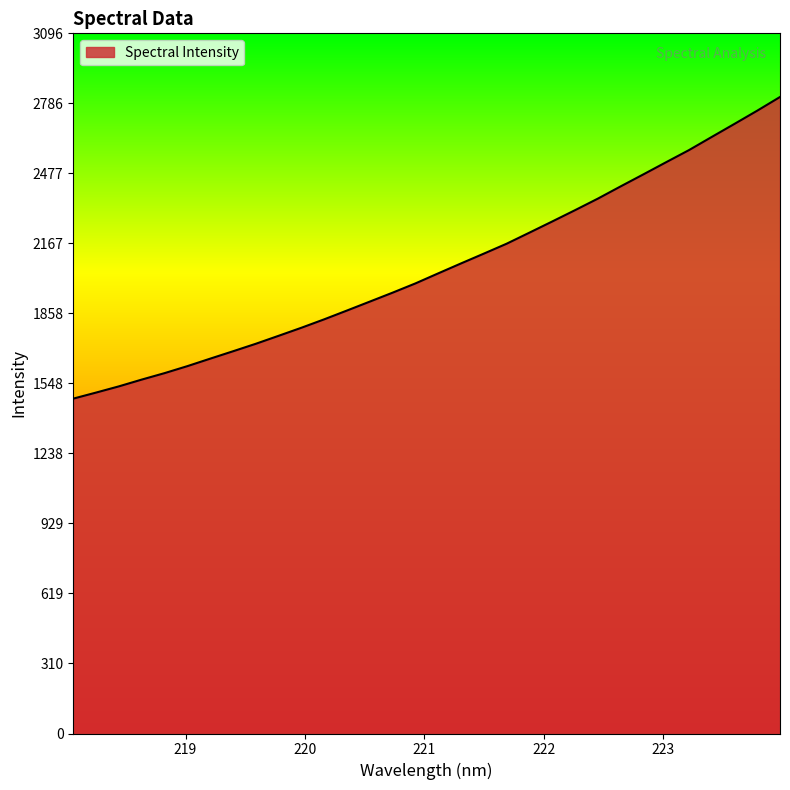

True or false: there are more than 0 points higher than both neighbors.

False